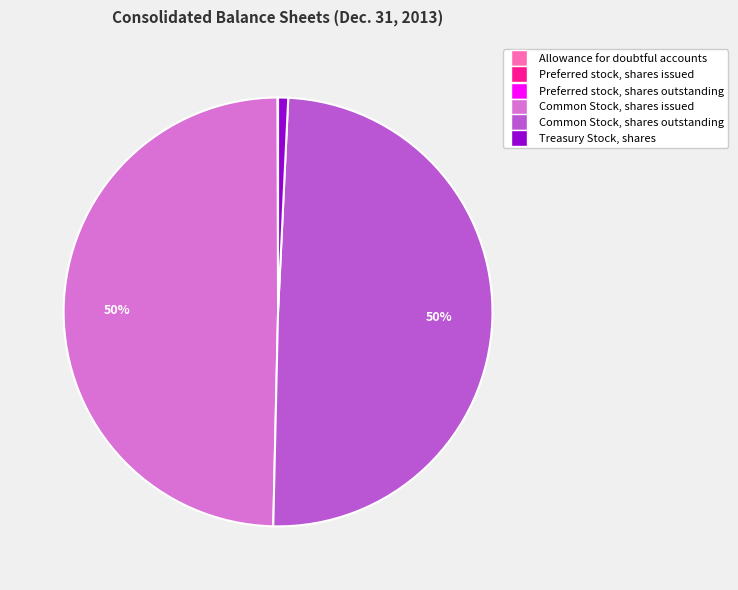

Is it true that Treasury Stock, shares is 1% of the pie?

True